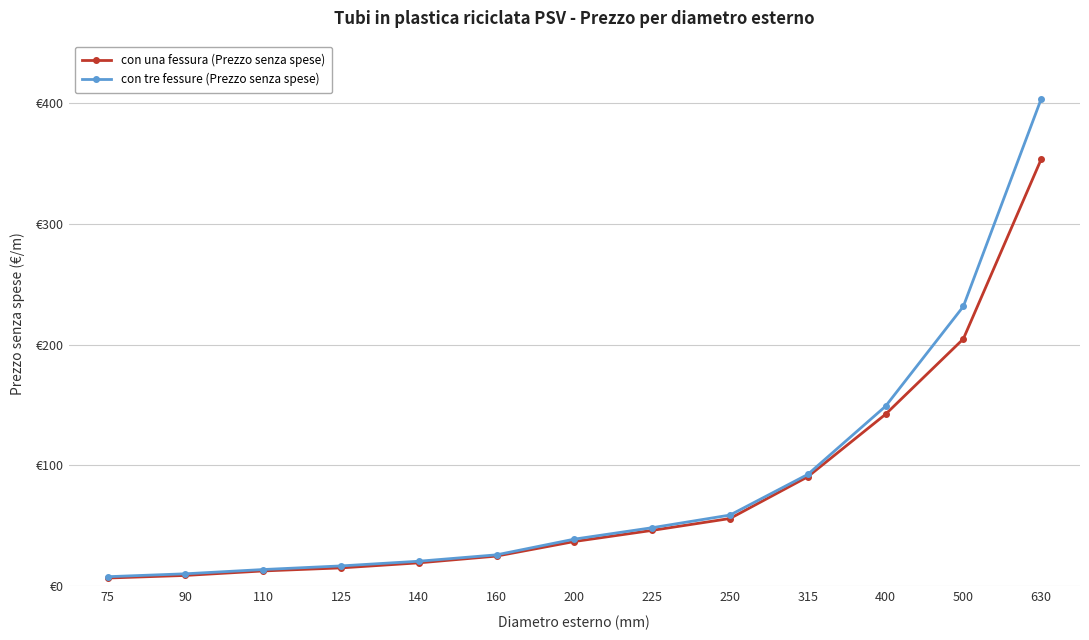

Reading left to right, what are all the values shown in this chart?

con una fessura (Prezzo senza spese): 75=7.0	90=9.1	110=12.8	125=15.4	140=19.5	160=25.1	200=37.2	225=46.4	250=56.2	315=90.7	400=142.3	500=204.6	630=353.0
con tre fessure (Prezzo senza spese): 75=8.1	90=10.5	110=14.0	125=17.0	140=20.9	160=26.1	200=39.1	225=48.6	250=59.0	315=92.6	400=148.9	500=231.4	630=402.8